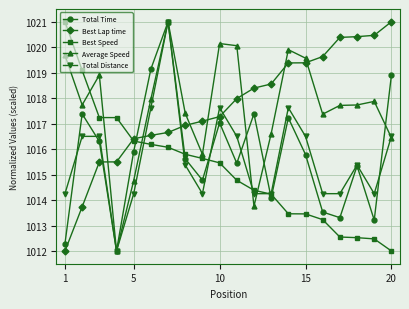

How many intersections are there between Total Distance and Best Speed?

5